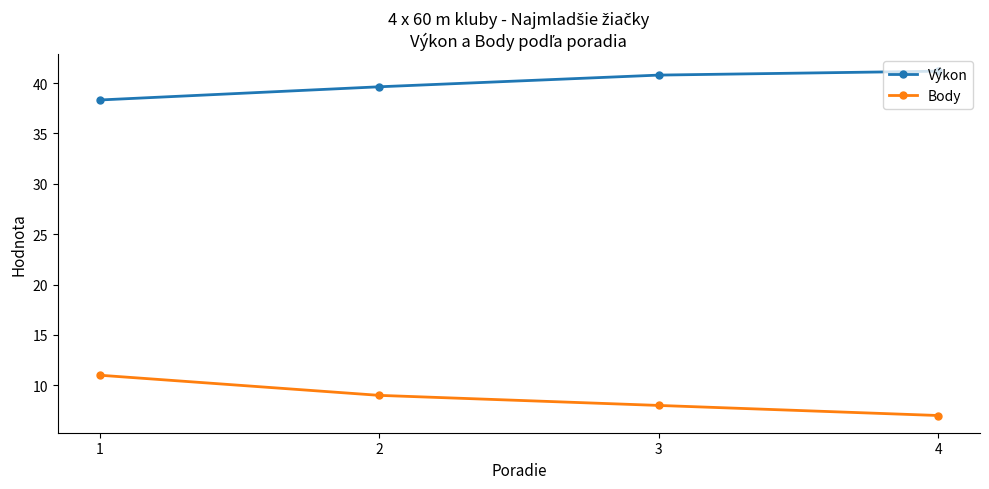

The value of Body at 2 is 14.9. True or false?

False